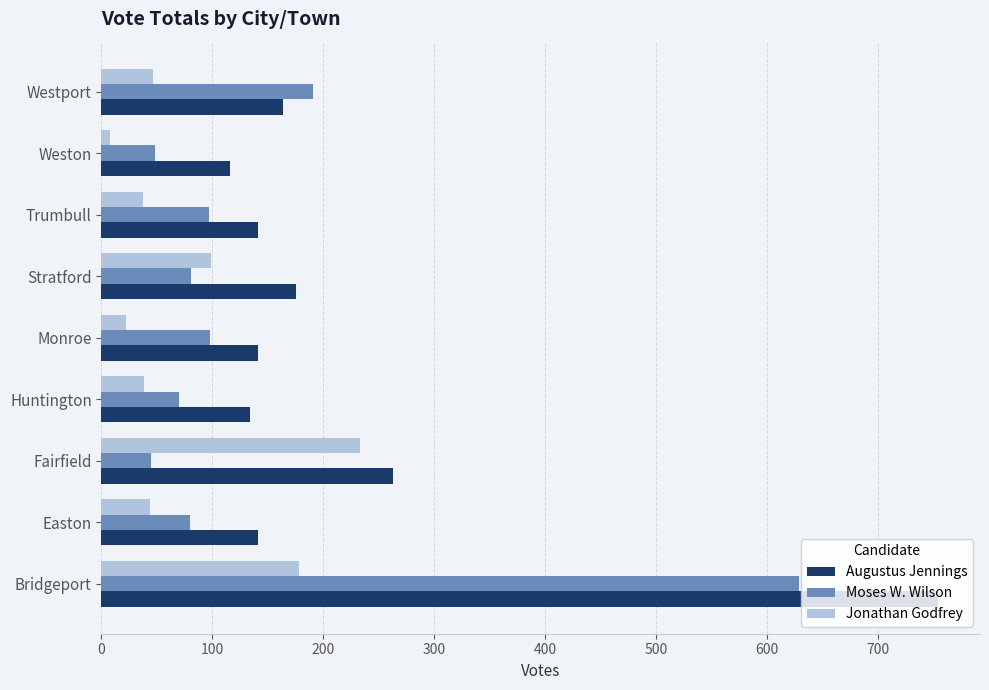

The Augustus Jennings series shows 175 at Stratford. True or false?

True